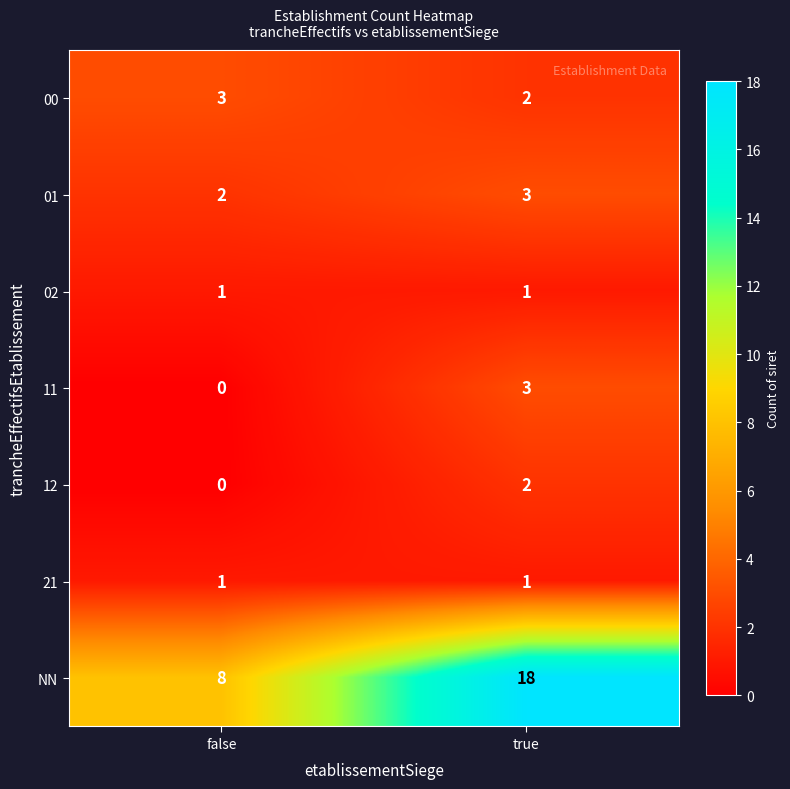

Count the number of categories in the chart.

2